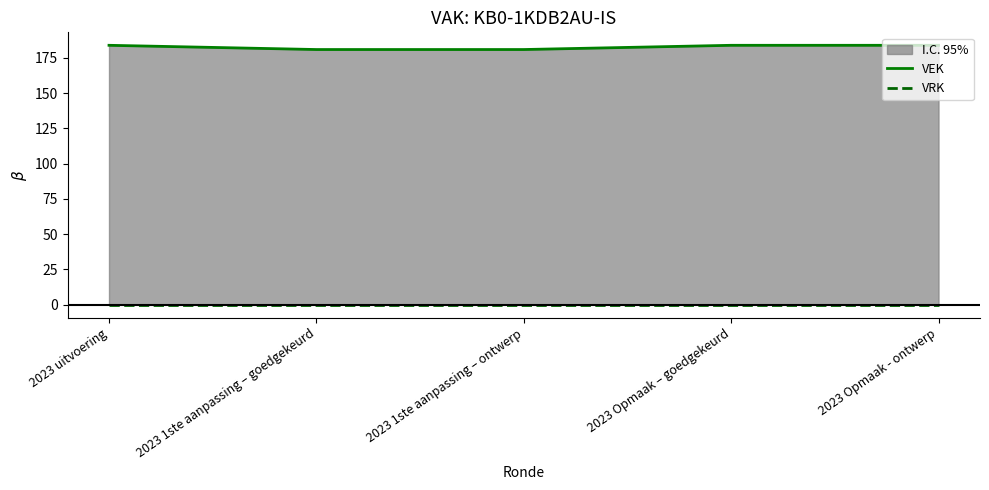

What is the sum of all VEK values?

914